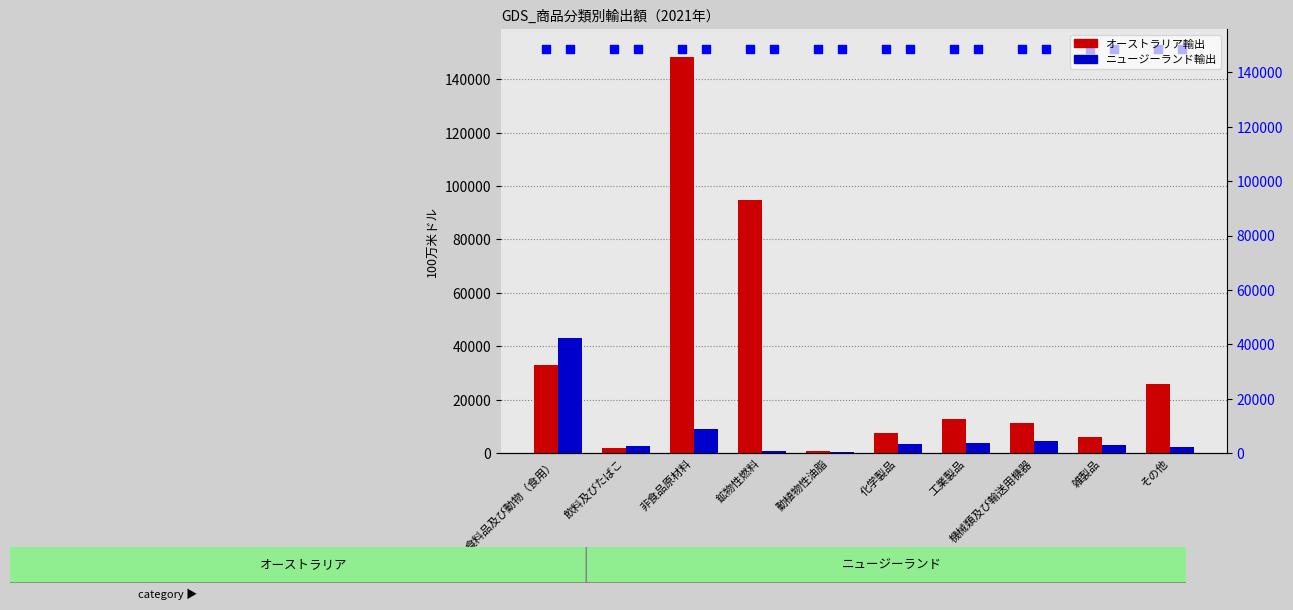

What is the total value across all series at 工業製品?

16437